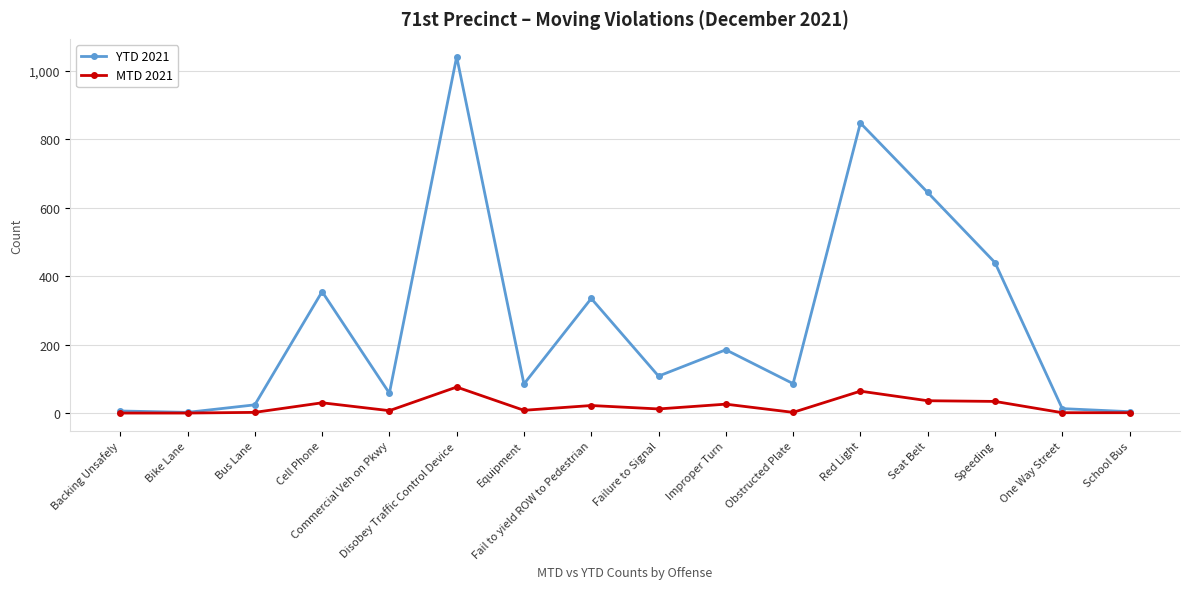

What is the maximum value shown in the chart?

1042